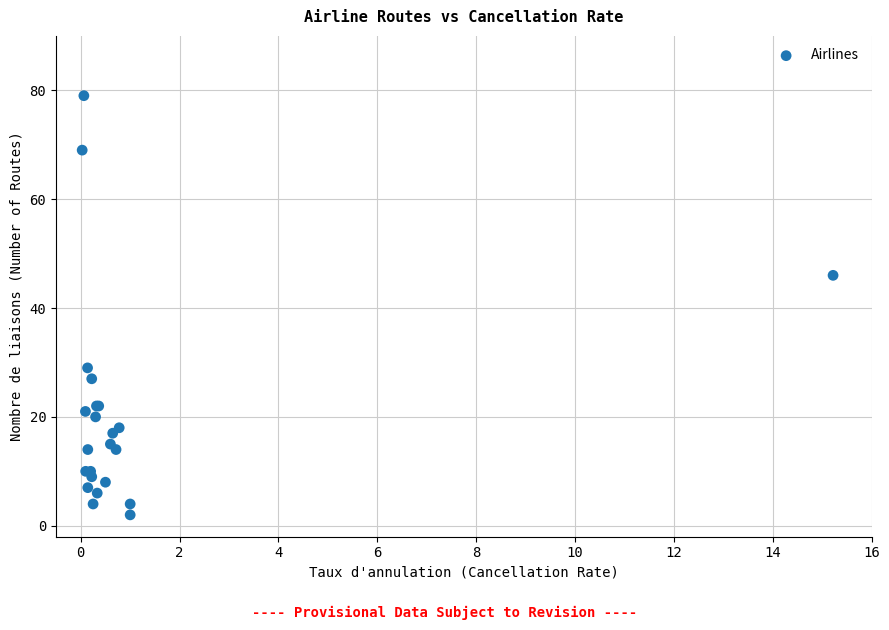

What Y value in the scatter plot is closest to 40?

46